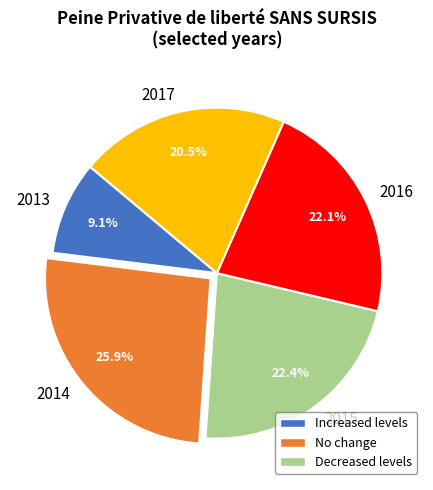

To the nearest percent, what is the combined percentage of 2017 and 2013?

30%